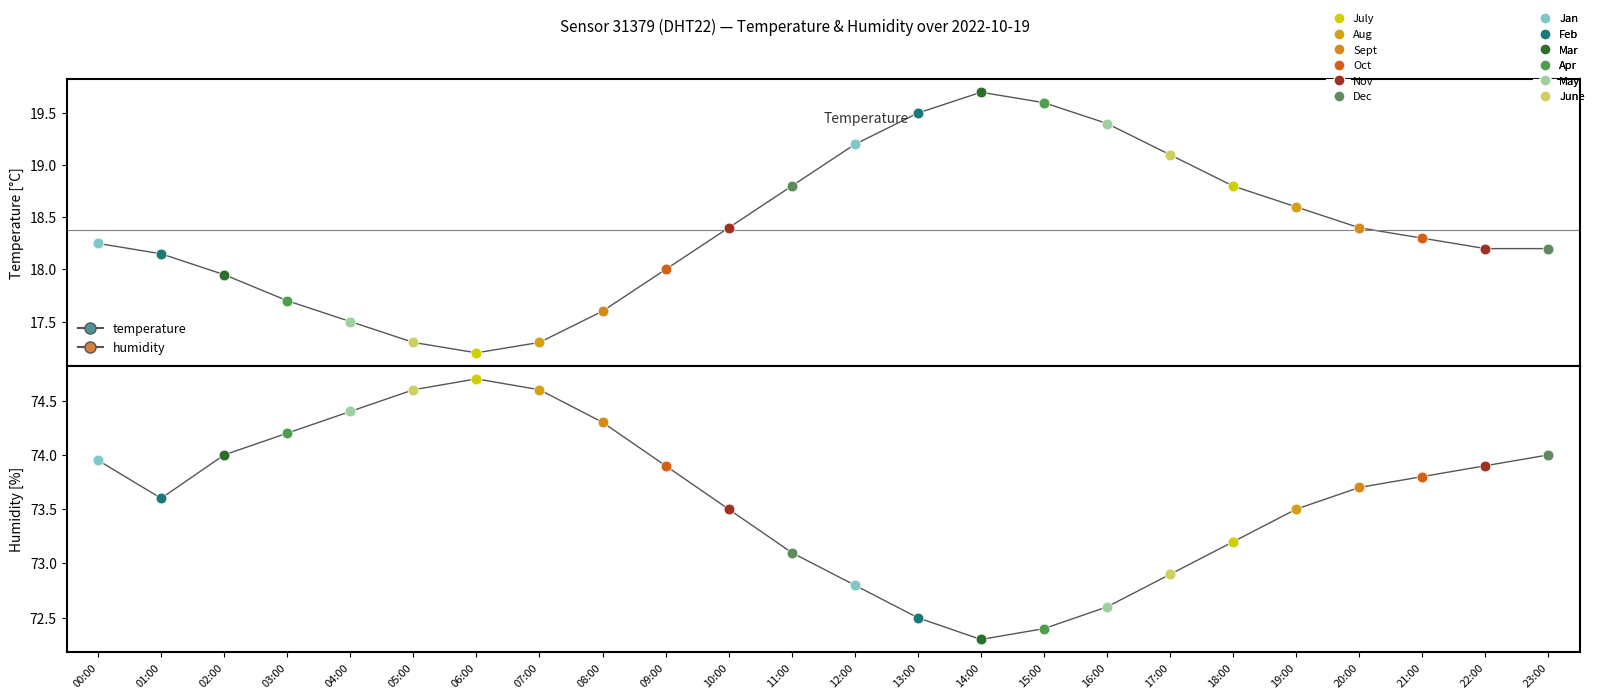

Which series contains the lowest Y value?

temperature